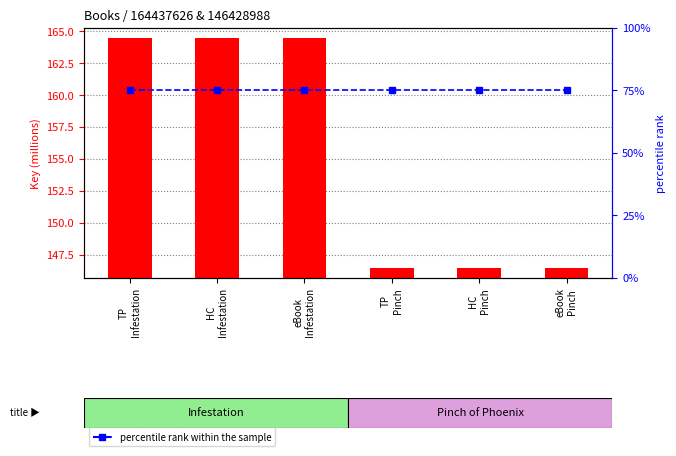

Rank the series by their average value, from highest to lowest.

Key (millions), percentile rank within the sample